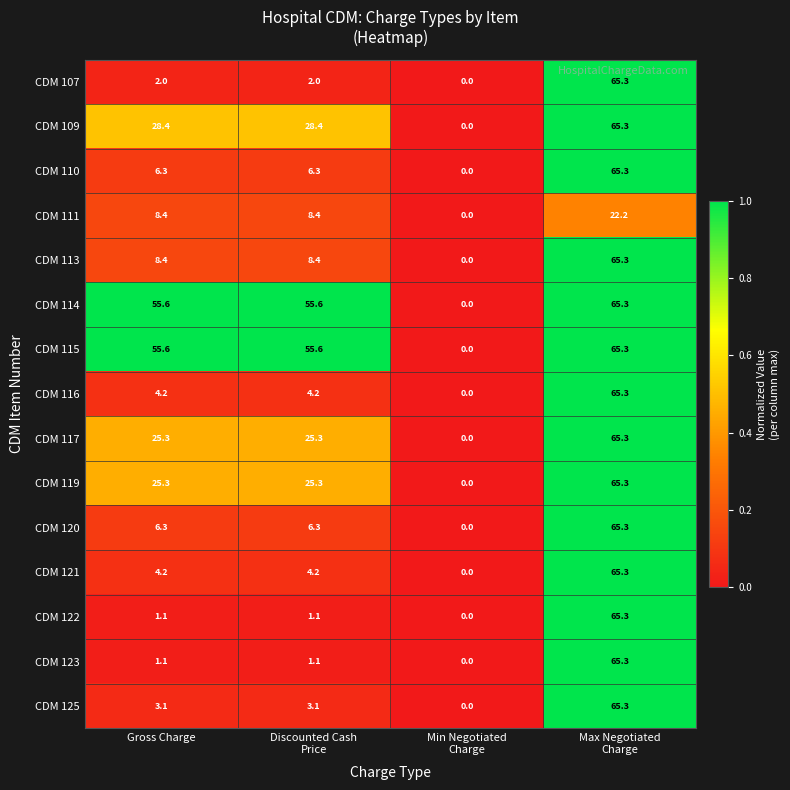

Where does the CDM 121 series first go above 4?

Gross Charge